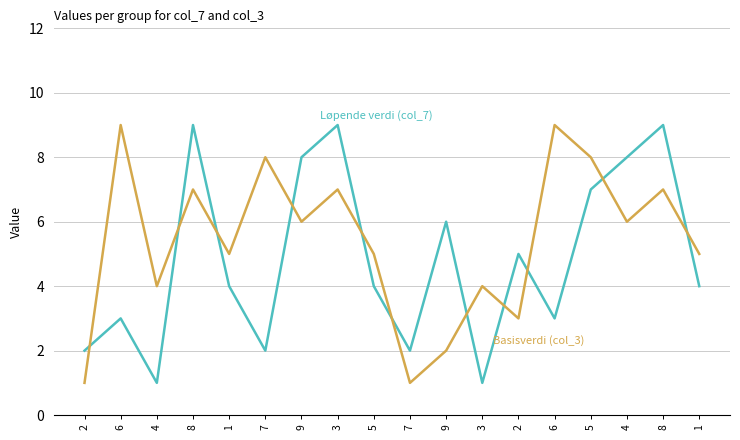

Reading left to right, list all the values displayed in this chart.

Løpende verdi (col_7): 2=2	6=3	4=1	8=9	1=4	7=2	9=8	3=9	5=4	7=2	9=6	3=1	2=5	6=3	5=7	4=8	8=9	1=4
Basisverdi (col_3): 2=1	6=9	4=4	8=7	1=5	7=8	9=6	3=7	5=5	7=1	9=2	3=4	2=3	6=9	5=8	4=6	8=7	1=5